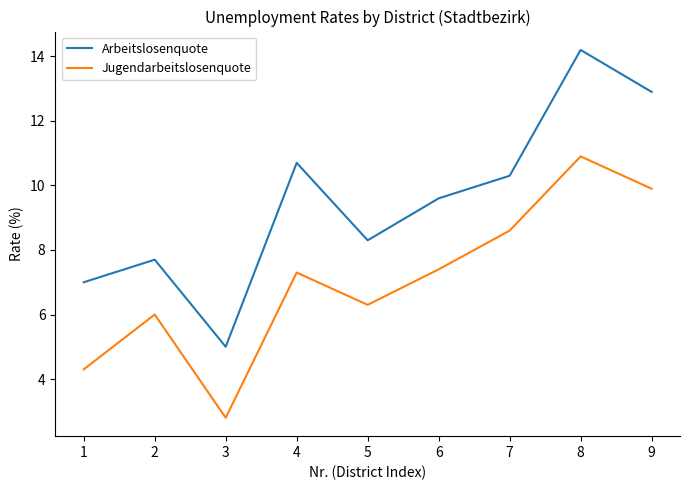

How many interior local valleys does the Arbeitslosenquote series have?

2